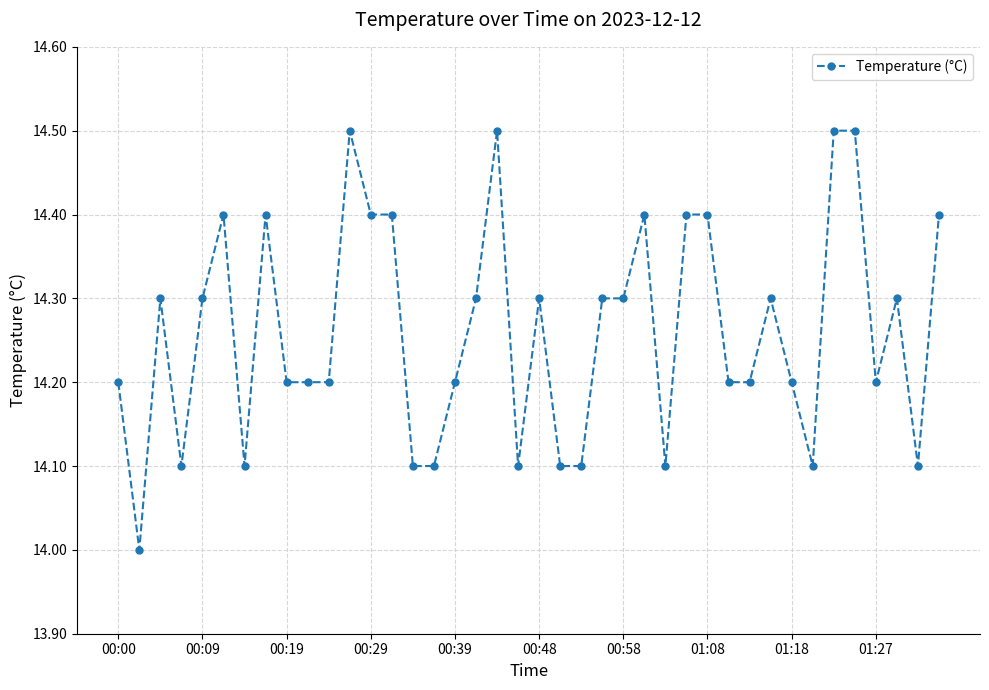

What is the value of the 13th point from the left?

14.4